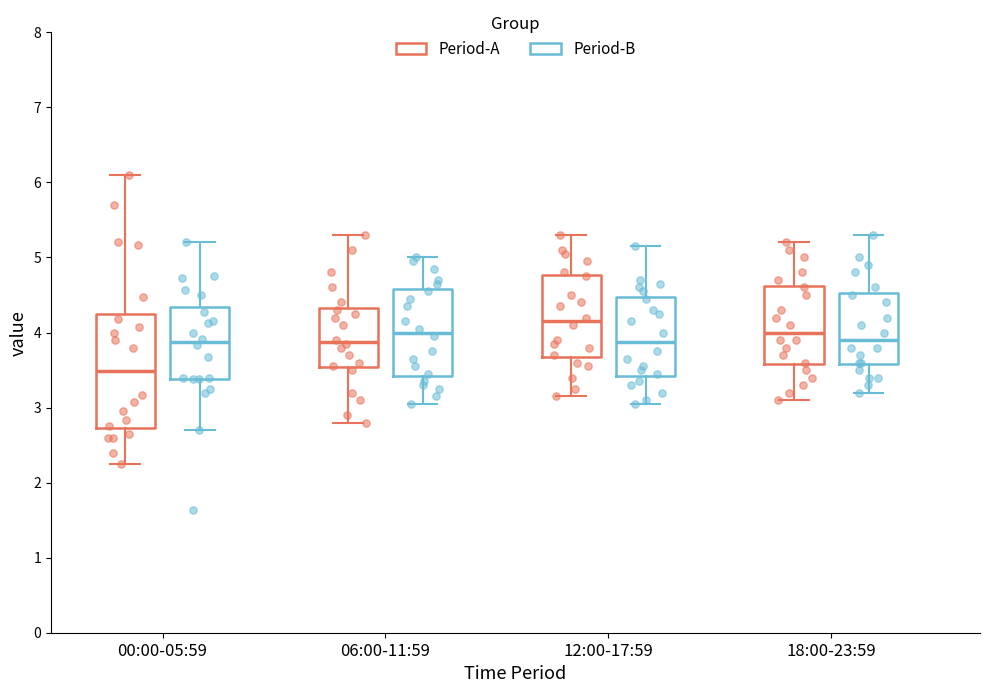

Comparing the boxes themselves (not the whiskers), which one is the tallest?

00:00-05:59 (Period-A)